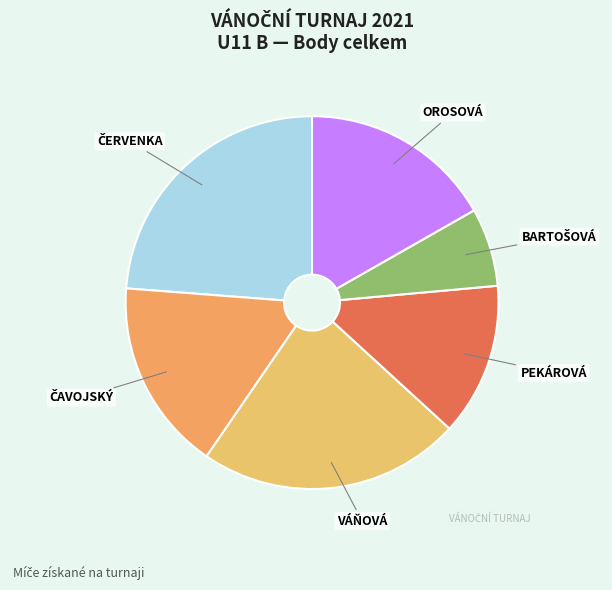

Is there a majority slice in this chart?

No